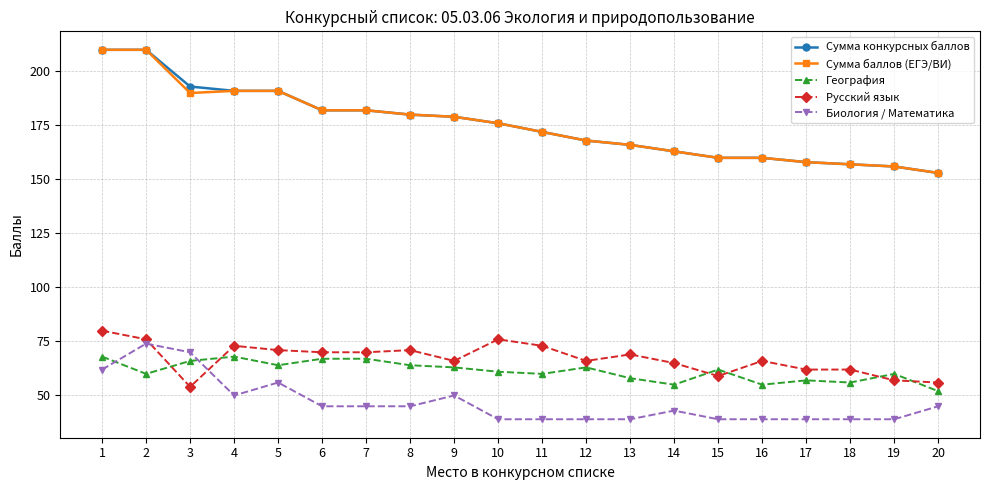

At which label does Сумма баллов (ЕГЭ/ВИ) first exceed 176?

1